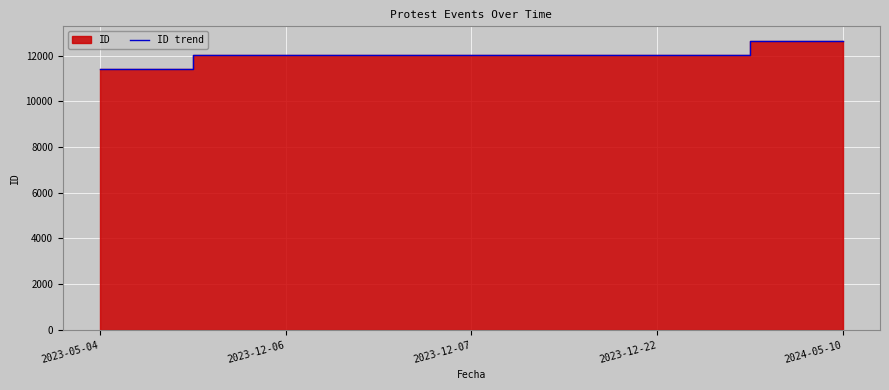

What is the greatest value displayed?

12649